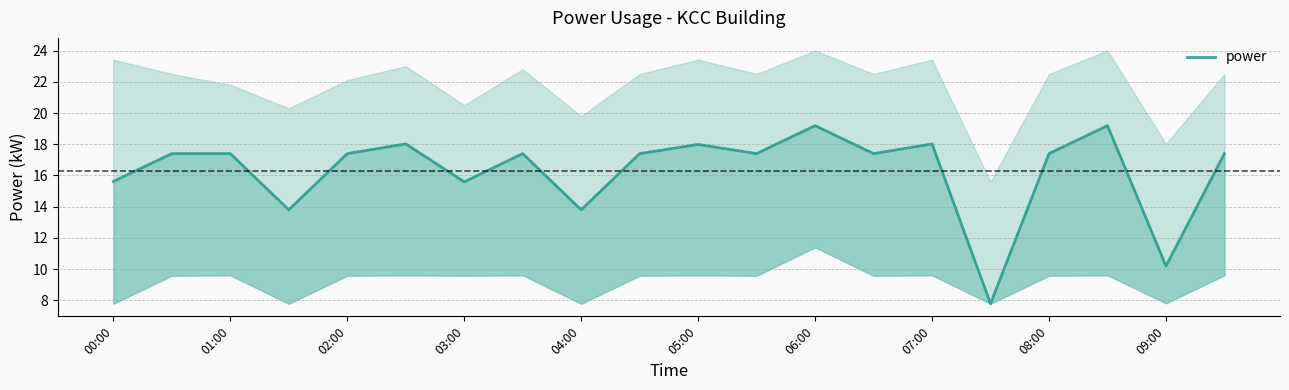

What is the sum of the values at 07:00 and 00:00?

33.0